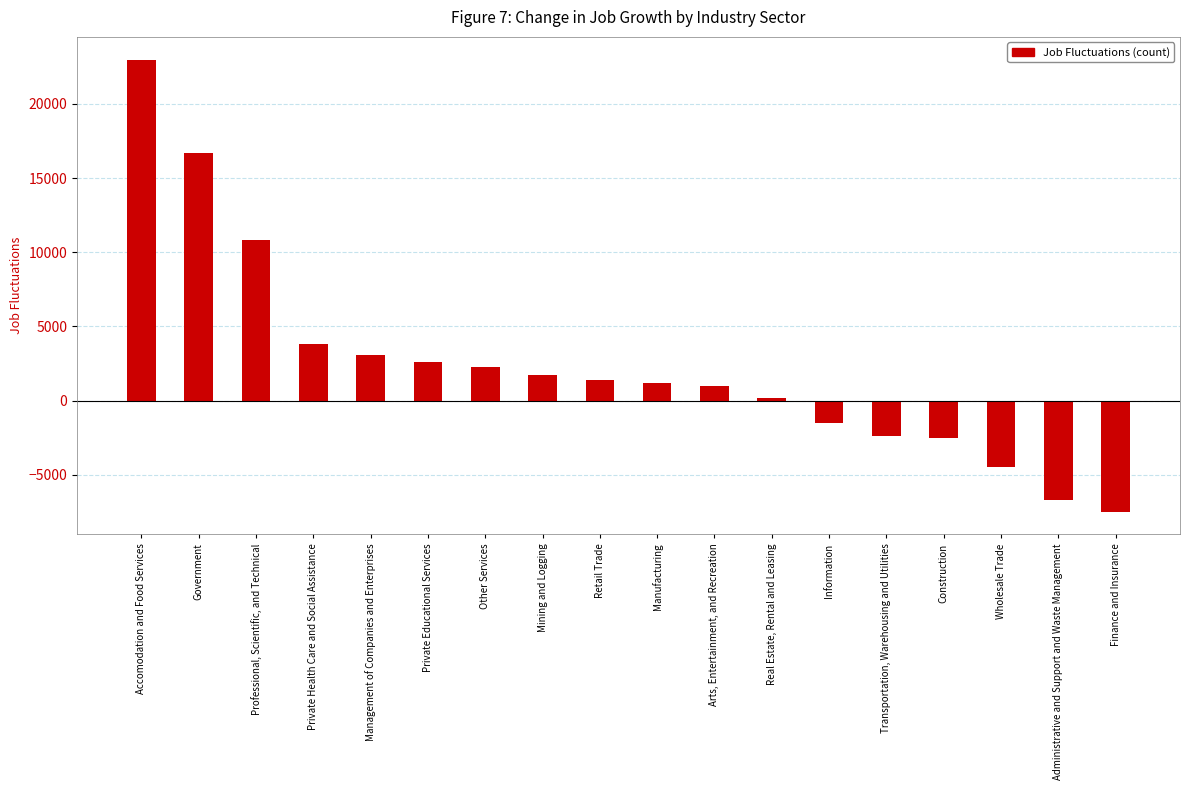

What is the change in value from Mining and Logging to Real Estate, Rental and Leasing?

-1500